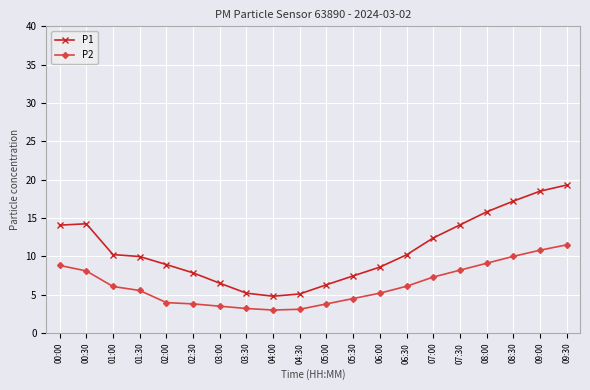

Does the chart display data point markers on the line(s)?

Yes